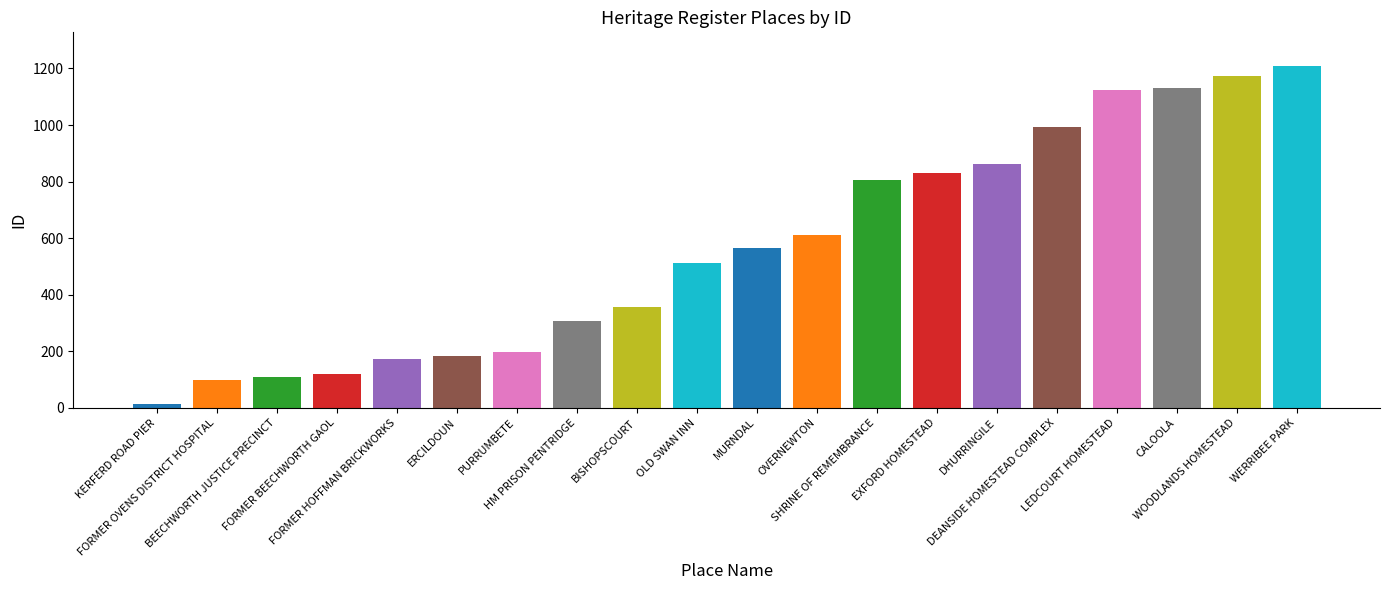

How many values are below 565?

10